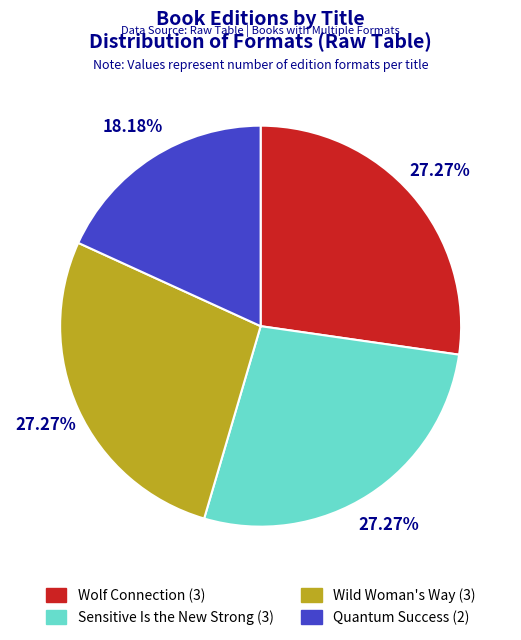

Count the number of slices in the pie.

4